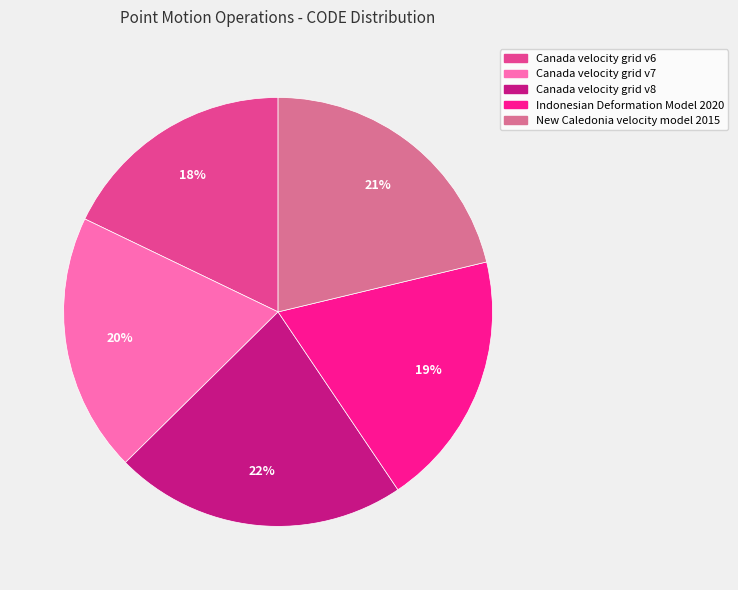

How many segments does this pie chart have?

5